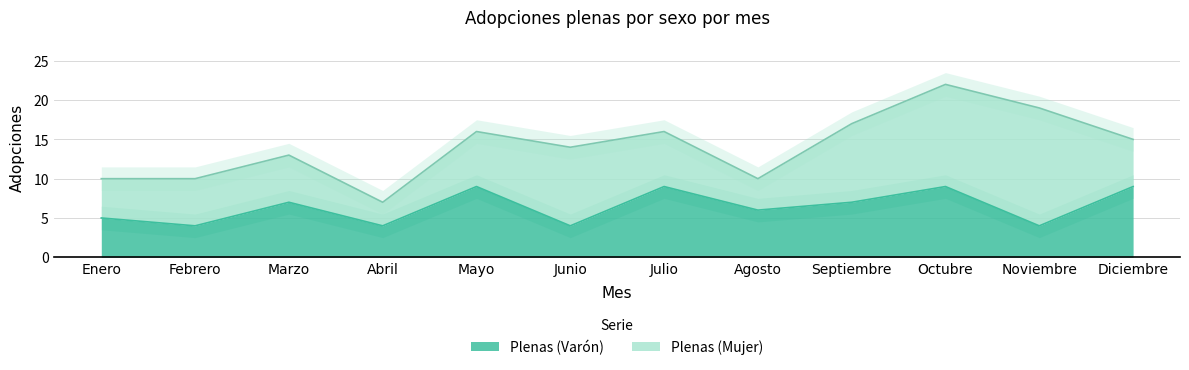

What is the difference between the second highest and second lowest values?

5